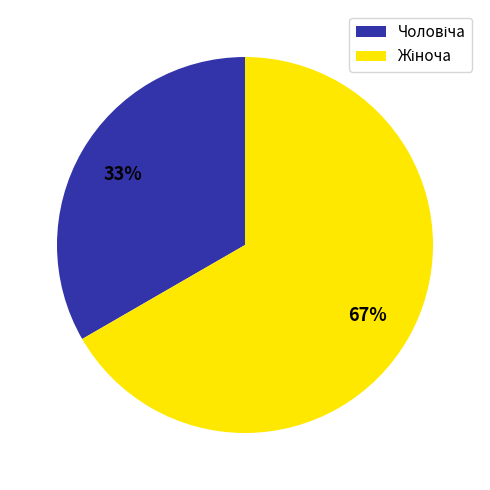

Does any single category account for the majority?

Yes